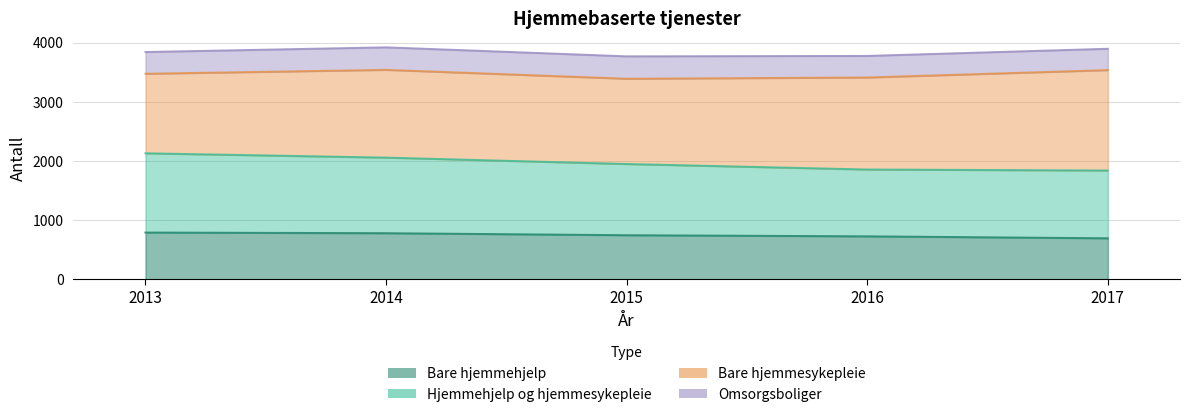

The value of Bare hjemmehjelp at 2015 is 1223. True or false?

False